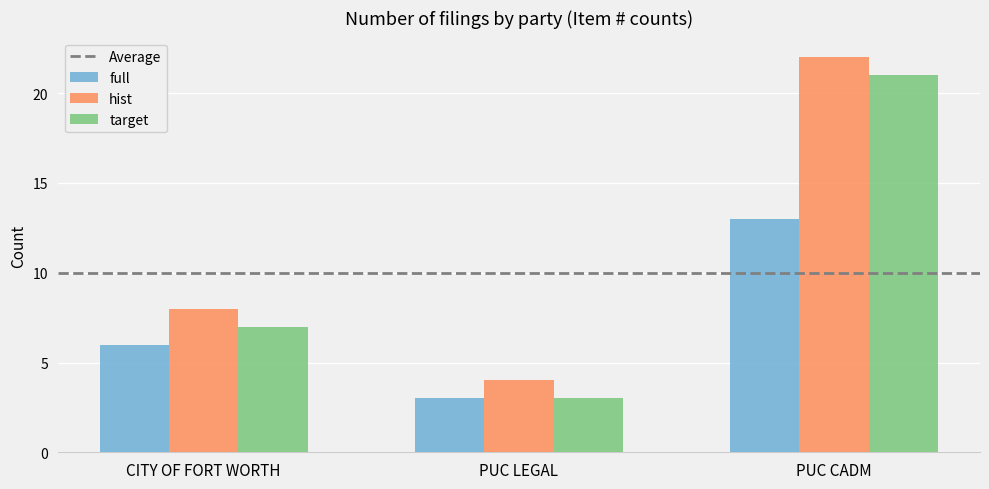

What is the value of the full bar at the 2nd from the left?

3